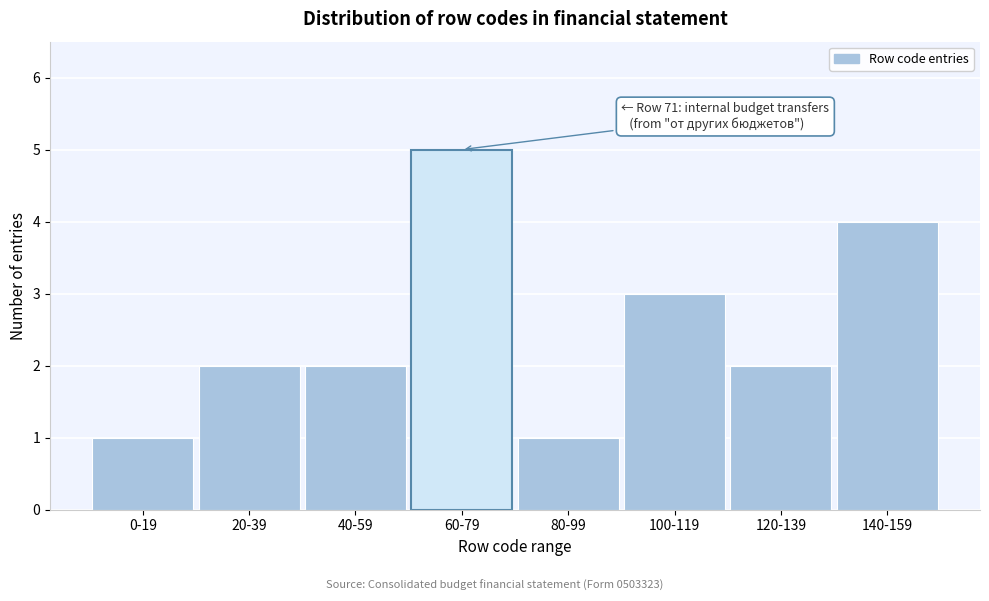

Reading left to right, what are all the values shown in this chart?

0-19=1	20-39=2	40-59=2	60-79=5	80-99=1	100-119=3	120-139=2	140-159=4